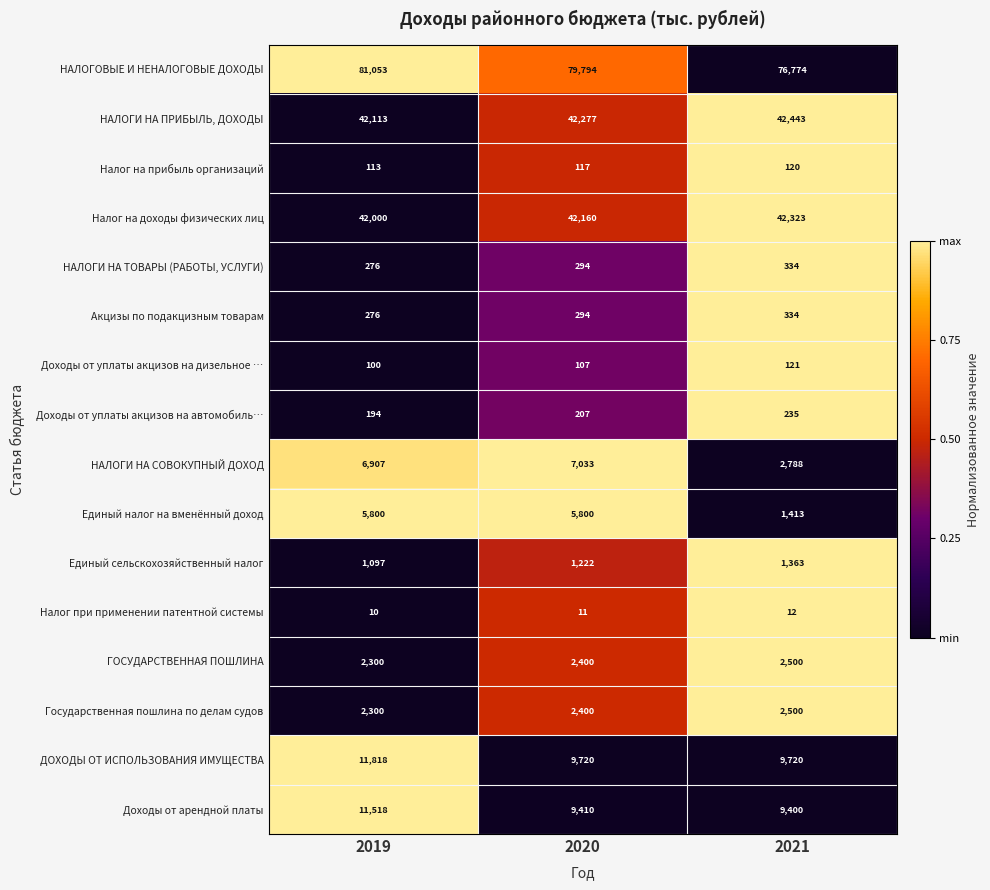

At which label does ГОСУДАРСТВЕННАЯ ПОШЛИНА reach its minimum?

2019